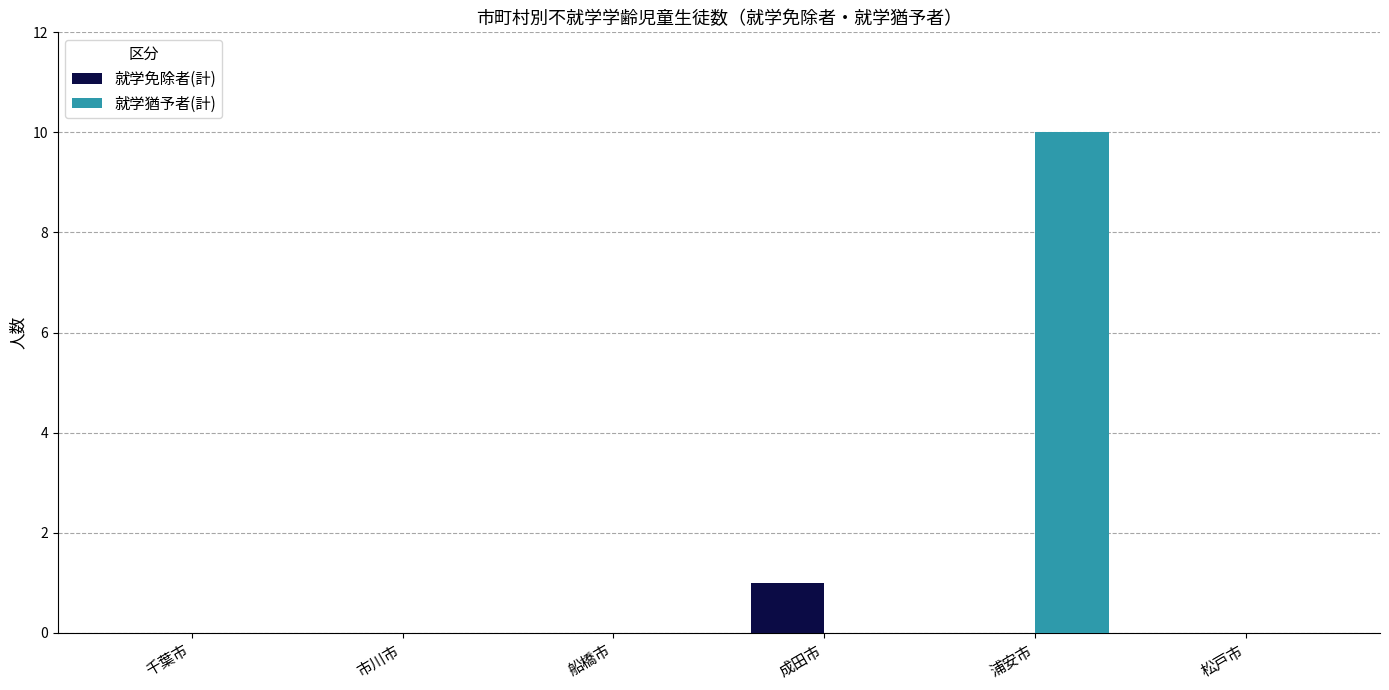

Does the chart contain stacked bars?

No